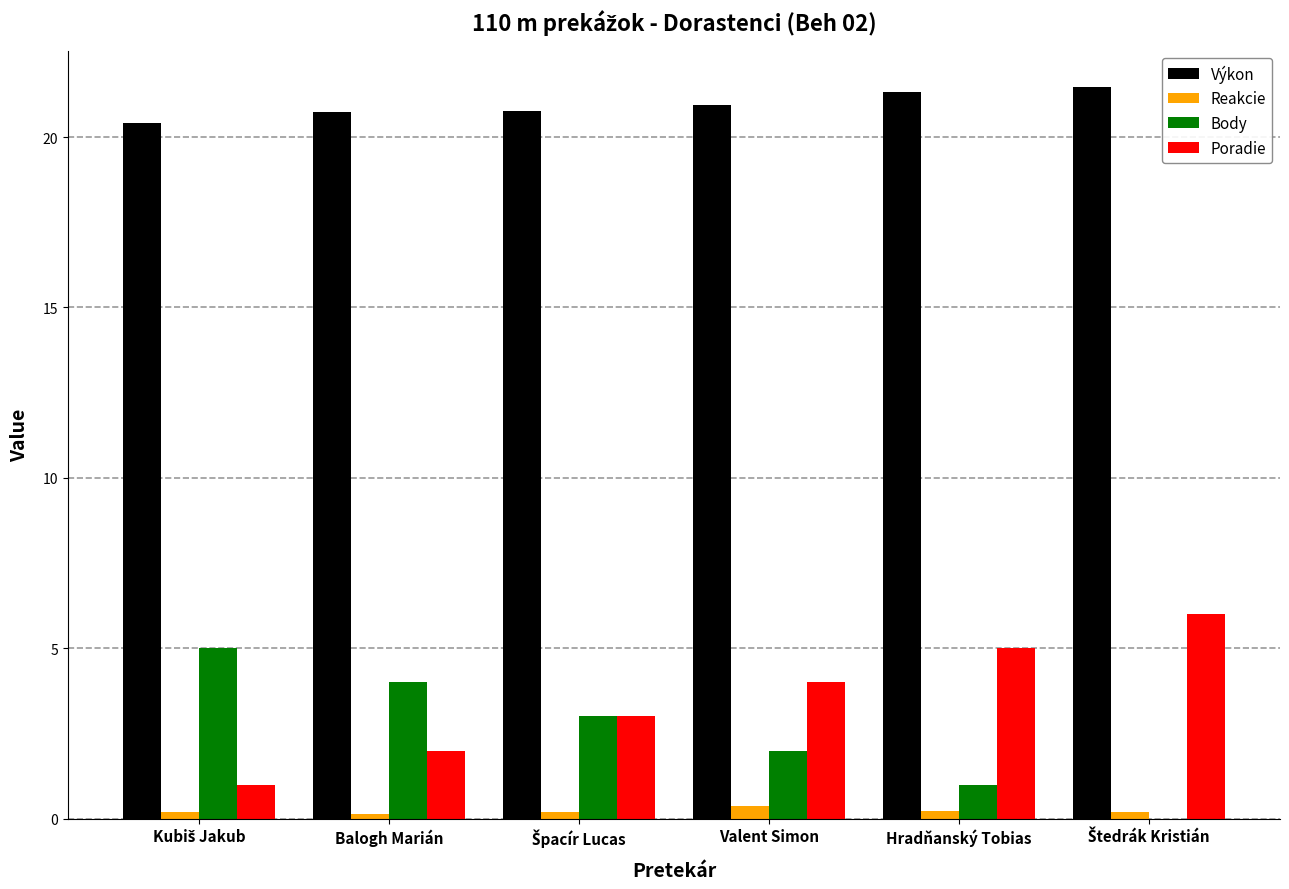

True or false: Body has a value of 1.0 at Hradňanský Tobias.

True